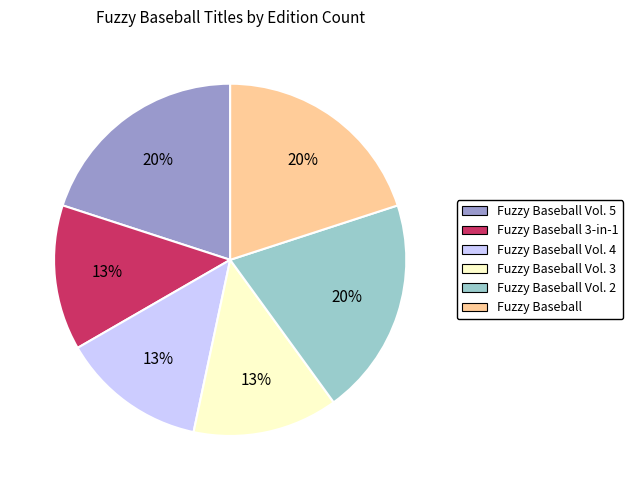

Is there a majority slice in this chart?

No